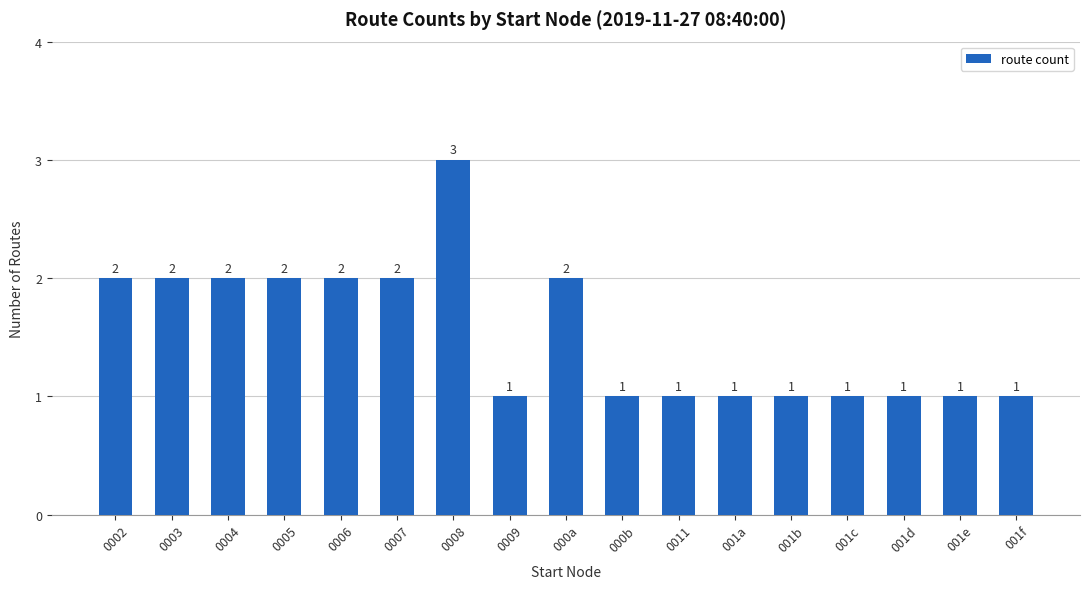

Is it true that the value at 001b is 0?

False